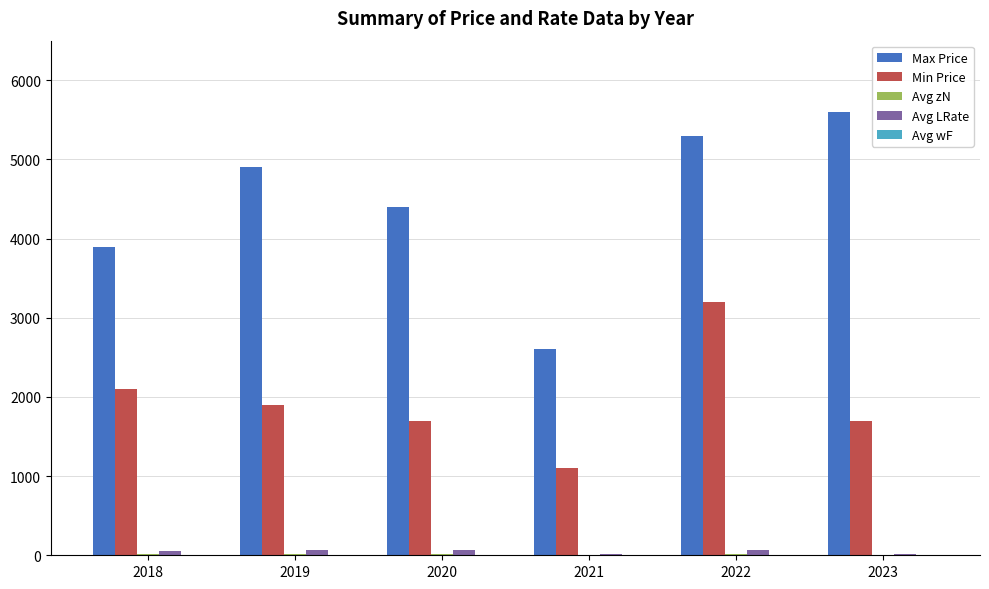

The value of Min Price at 2021 is 1100. True or false?

True